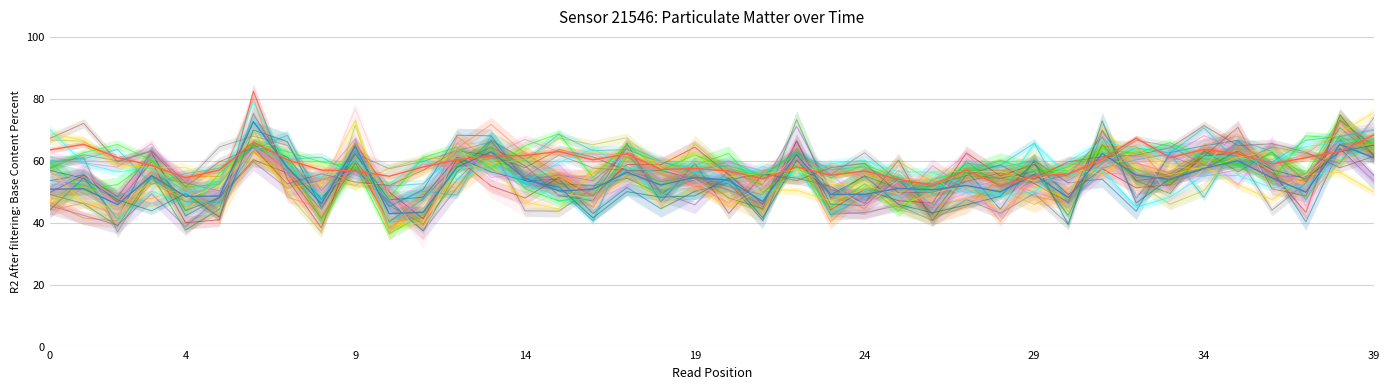

How many interior local peaks does the P1 series have?

14